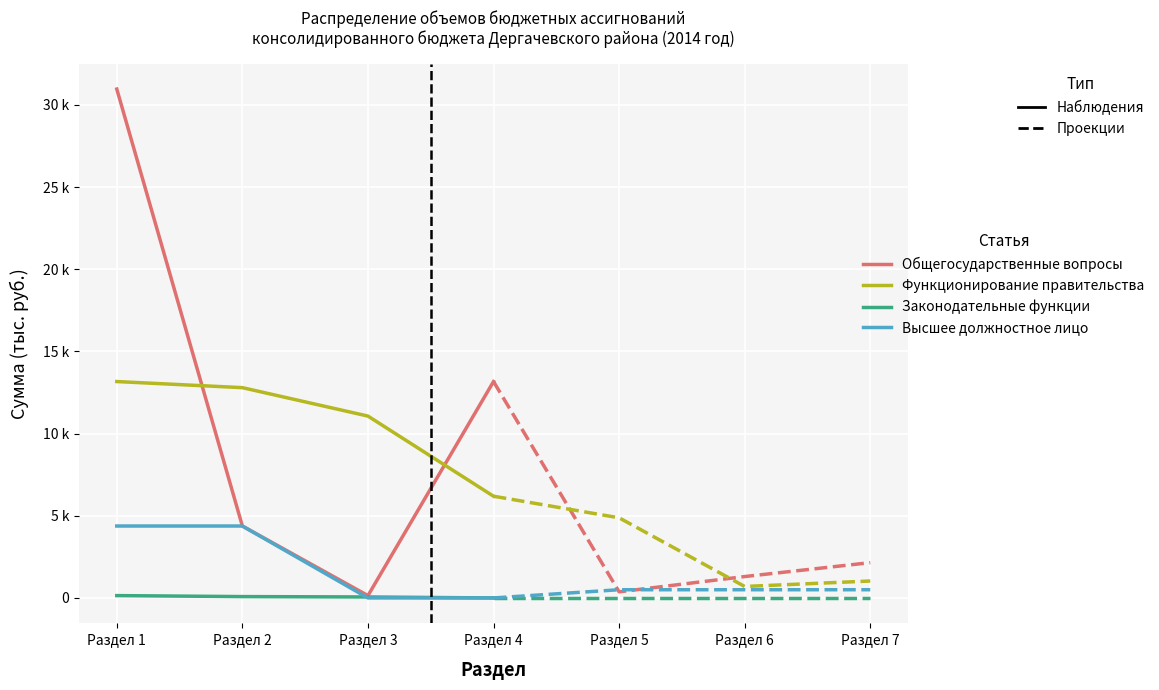

Reading right to left, what are all the values shown in this chart?

Общегосударственные вопросы: Раздел 4=13169.7	Раздел 3=142.4	Раздел 2=4377.5	Раздел 1=30969.5
Функционирование правительства: Раздел 4=6190.8	Раздел 3=11068.0	Раздел 2=12798.0	Раздел 1=13169.7
Законодательные функции: Раздел 4=0.0	Раздел 3=59.9	Раздел 2=82.5	Раздел 1=142.4
Высшее должностное лицо: Раздел 4=0.0	Раздел 3=0.0	Раздел 2=4377.5	Раздел 1=4377.5